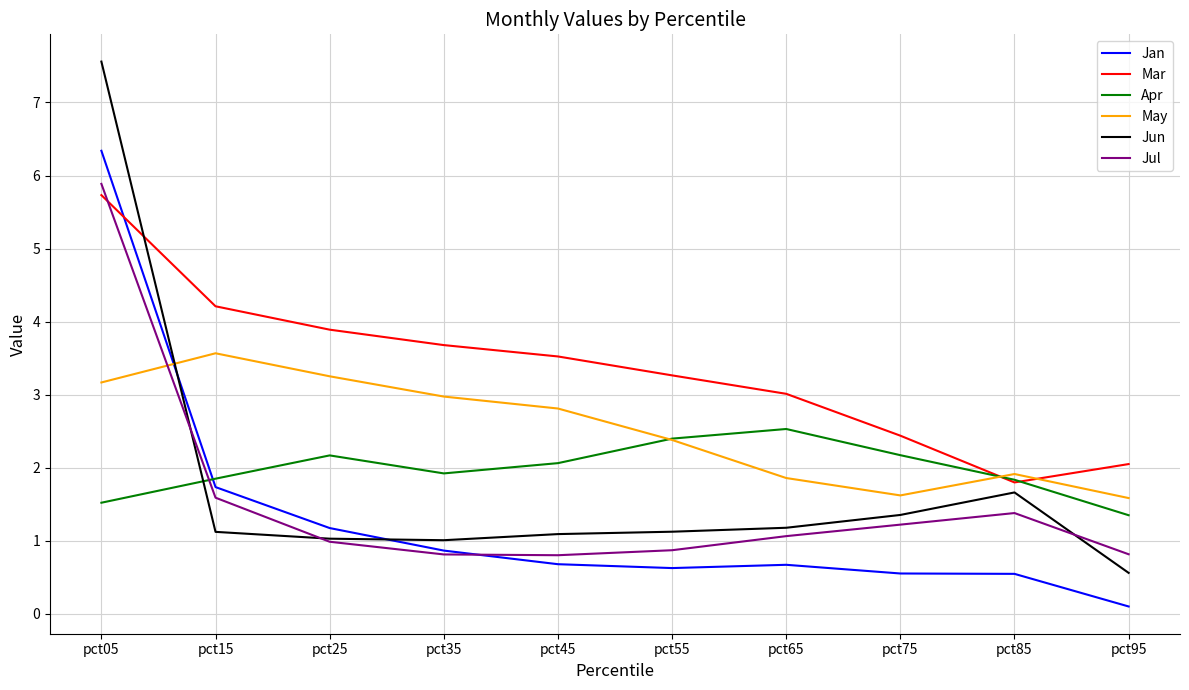

The value of Apr at pct65 is 3.3. True or false?

False